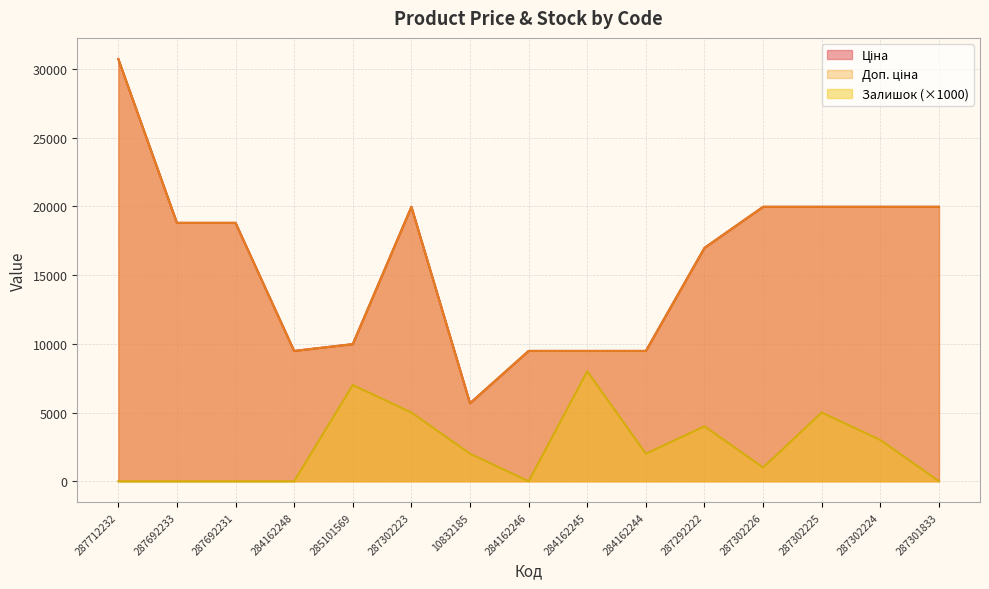

True or false: Доп. ціна and Ціна cross at least once.

False